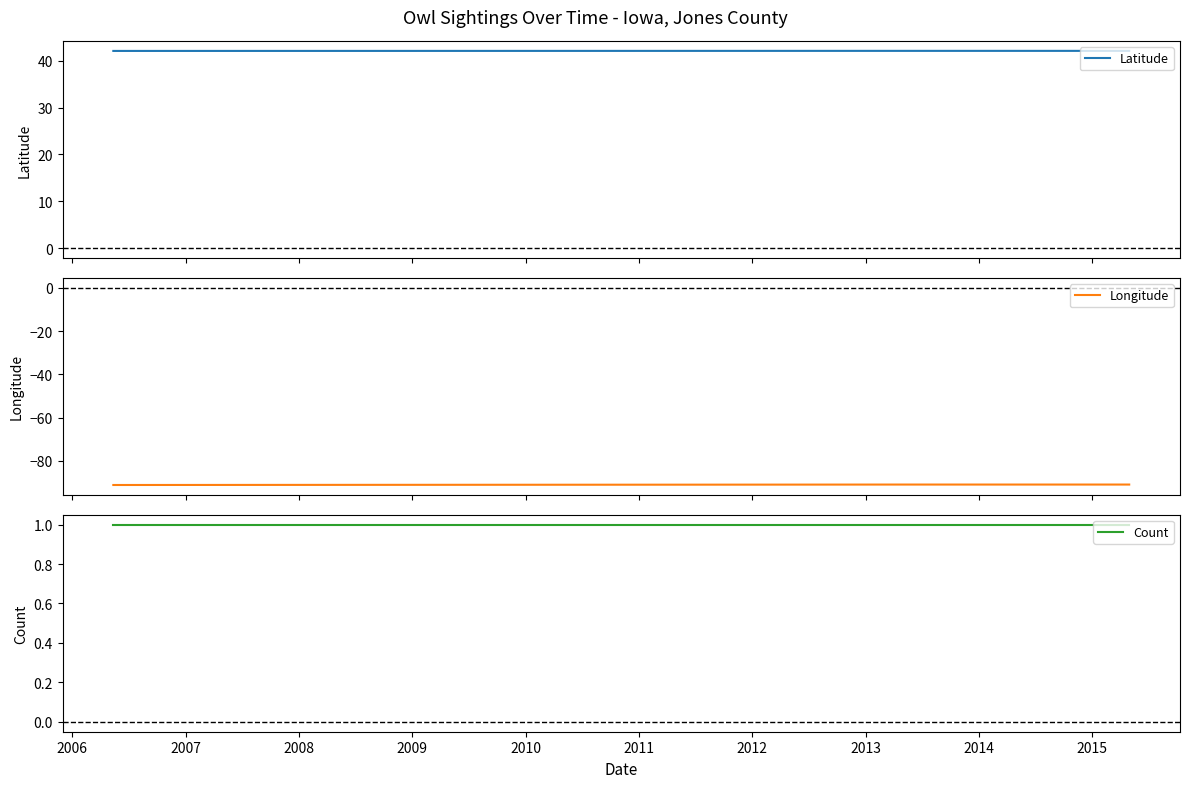

Between 2009 and 2006, which is larger?

2006